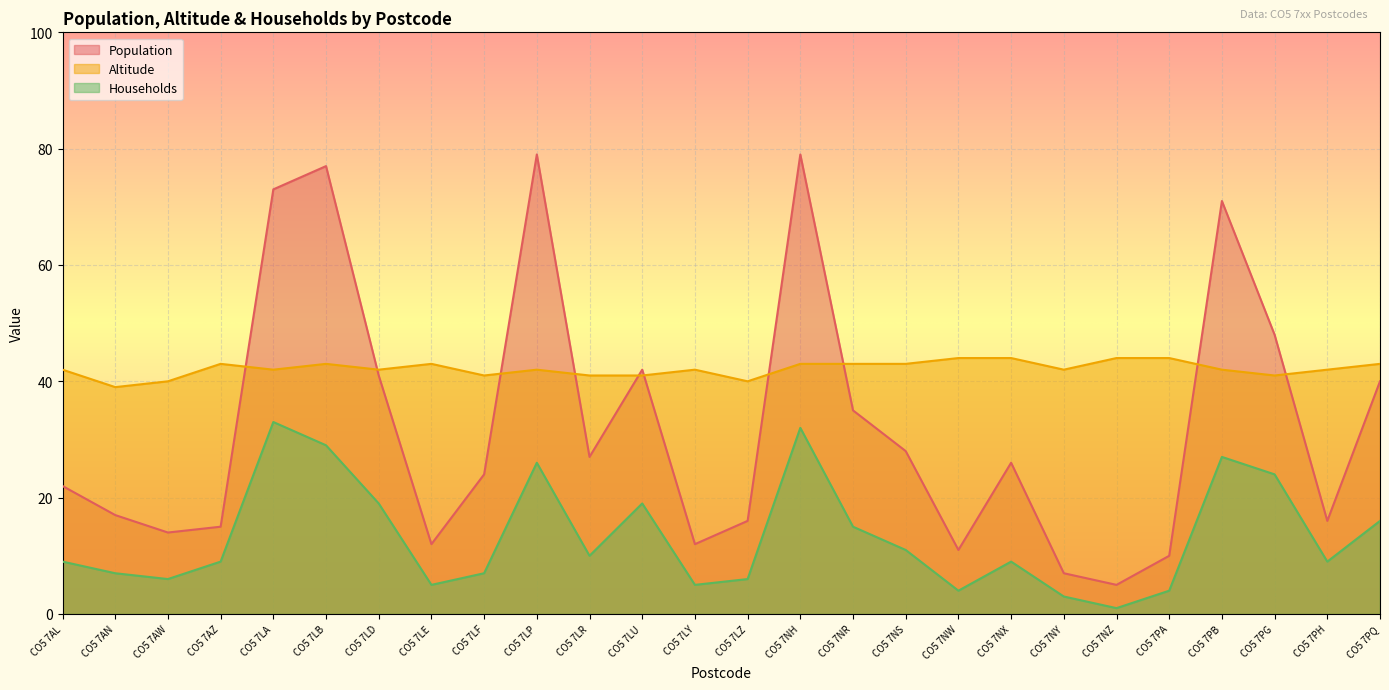

True or false: Altitude and Households intersect in this chart.

False